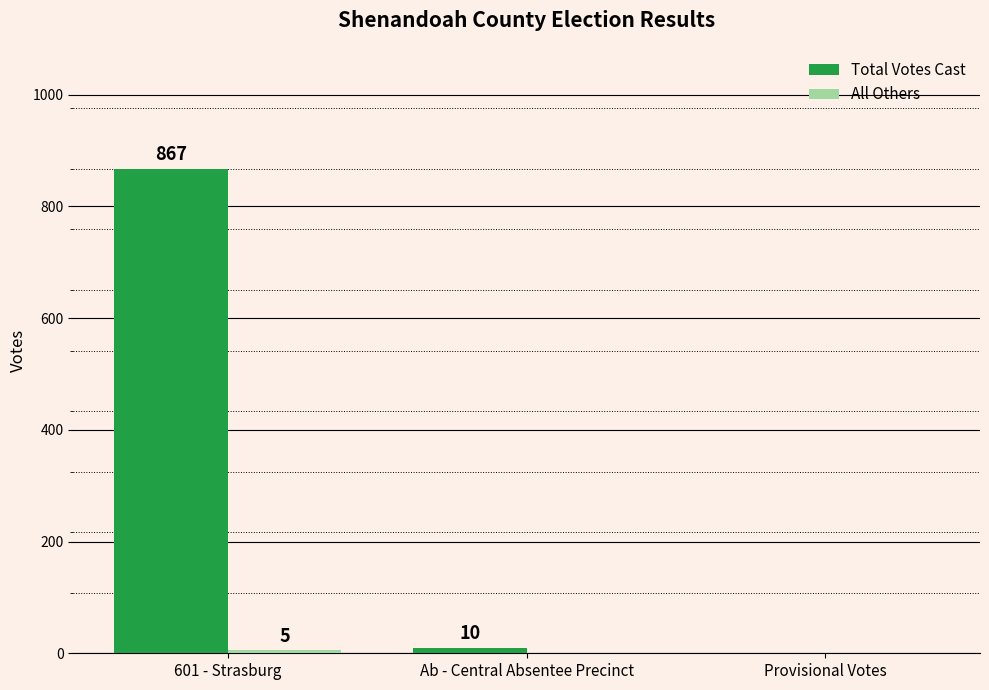

What is the sum of all Total Votes Cast values?

877